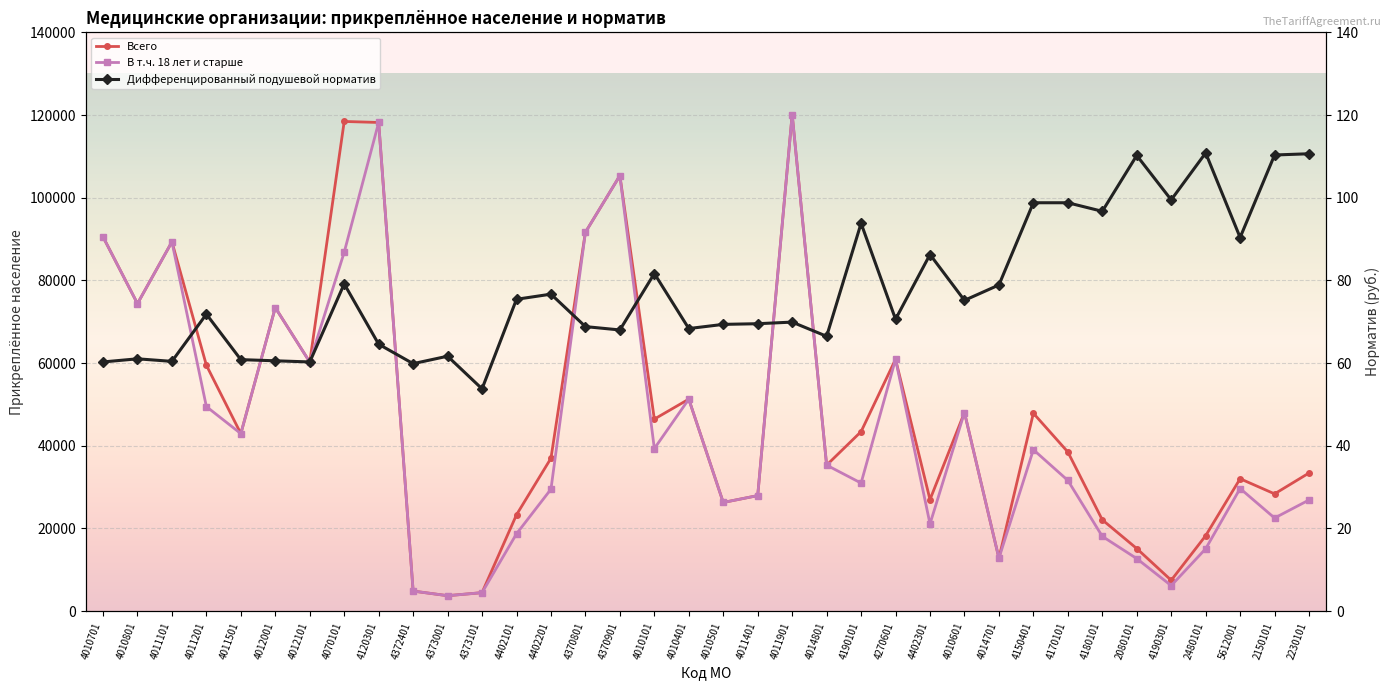

Is it true that В т.ч. 18 лет и старше equals 51273.0 at 4010401?

True